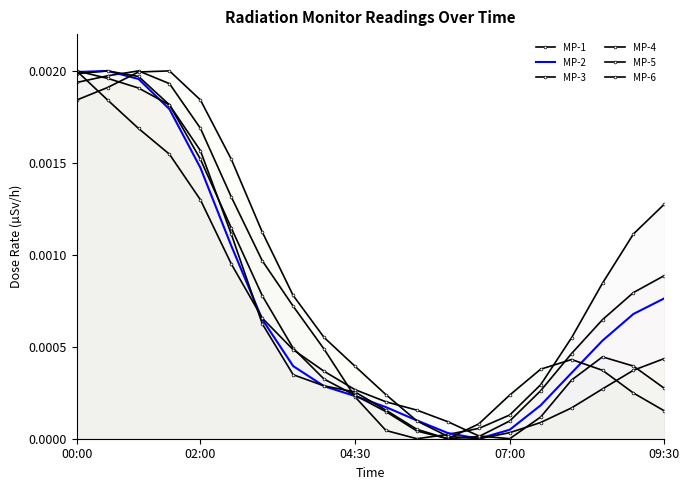

Is it true that MP-1 equals 0.0 at 02:00?

False